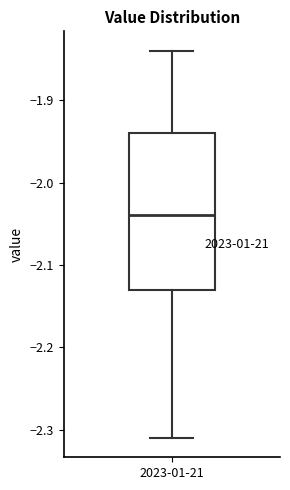

Transcribe this box plot: give where the median line is, the range the box spans, and where the two whiskers end, as read against the y-axis. The values are not printed on the chart, so give them approximately, as read against the axis.

median -2.04, box -2.13 to -1.94, whiskers -2.31 to -1.84